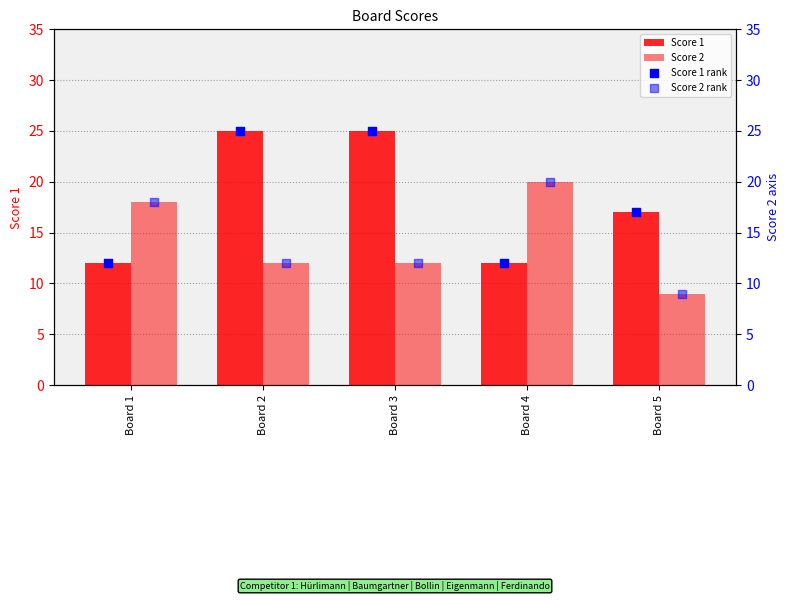

Is the value of Score 1 rank at Board 1 greater than the value of Score 2 rank at Board 1?

No